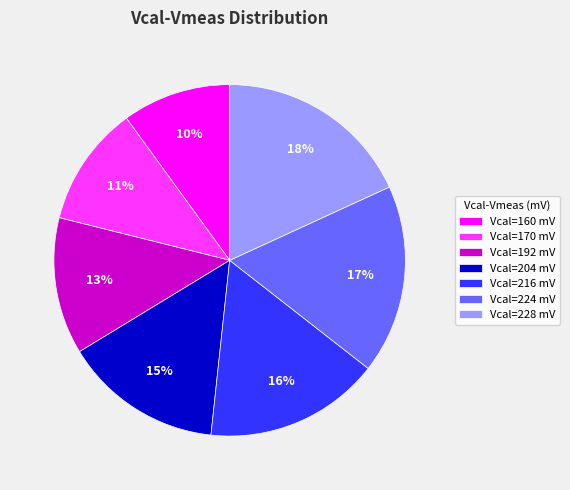

Is there any slice that represents more than half of the pie?

No